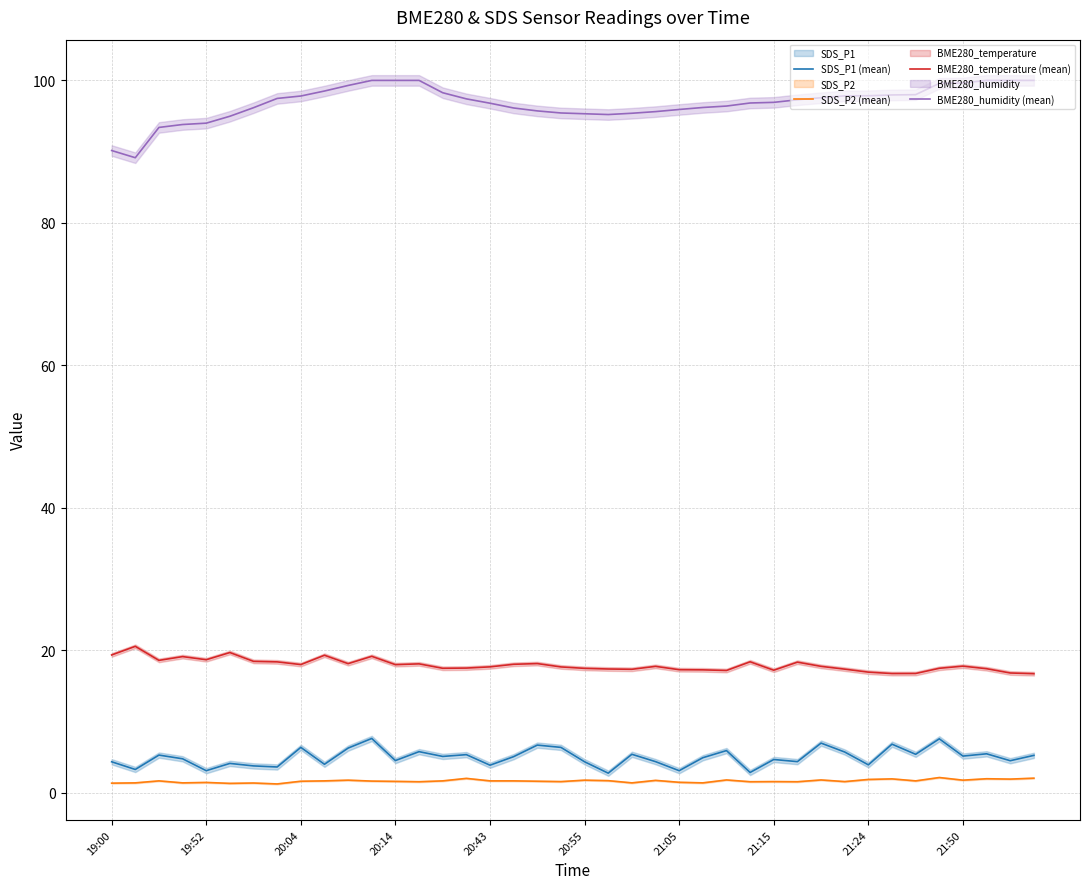

Count the number of categories in the chart.

40